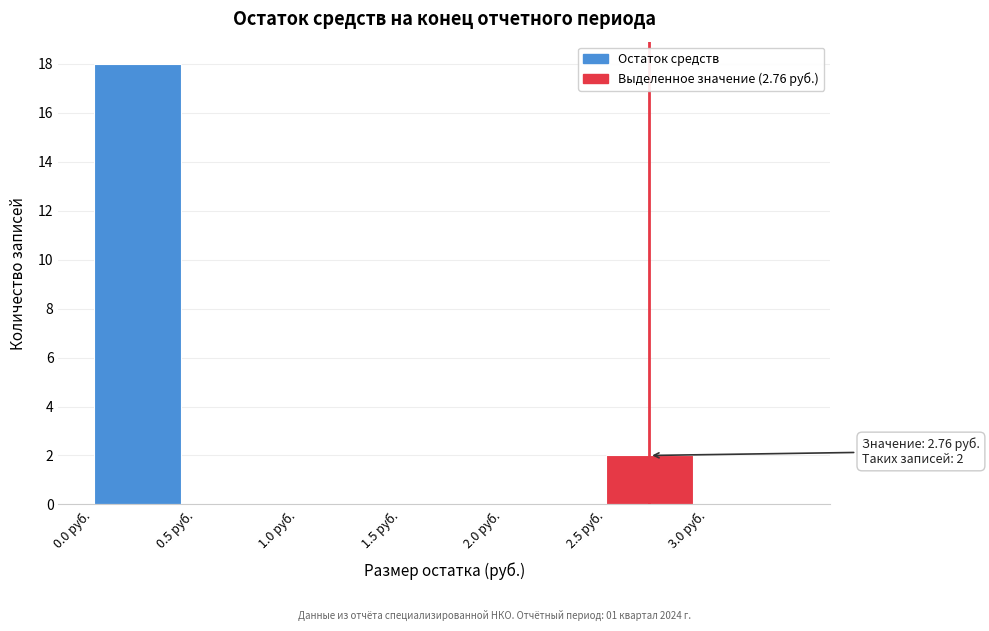

Which range on the x-axis has the tallest bar?

0.0 to 0.5